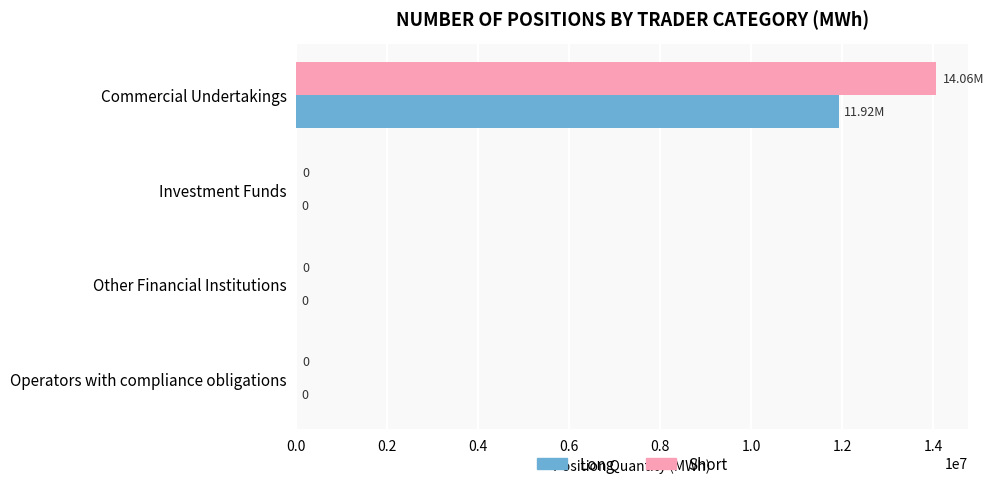

What is the sum of the Short values at Commercial Undertakings and Operators with compliance obligations?

14062040